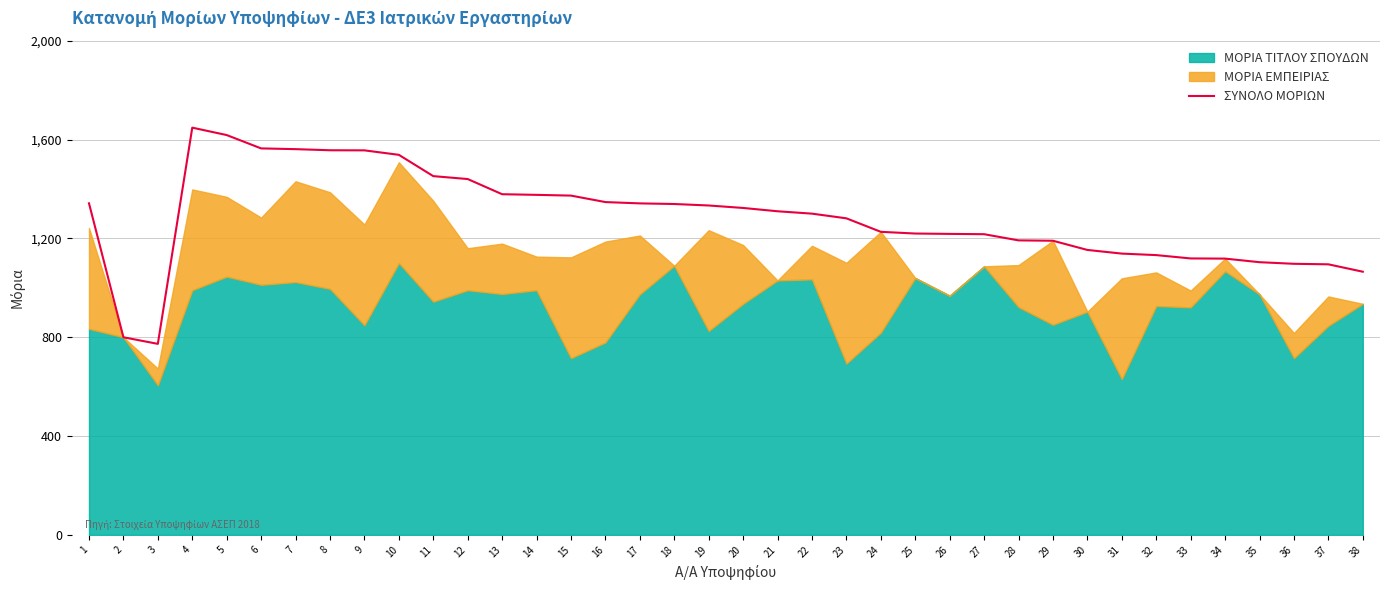

What is the minimum value for ΣΥΝΟΛΟ ΜΟΡΙΩΝ?

773.0